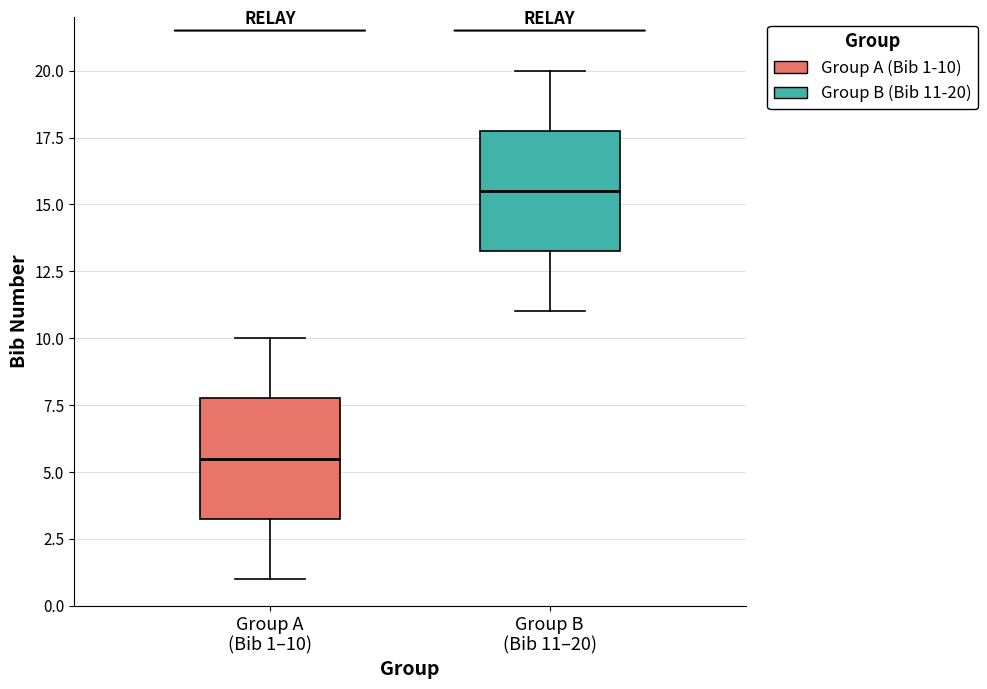

Reading left to right, read every box against the y-axis: the position of its median line, the range the box covers, and the ends of its whiskers. The values are not printed on the chart, so give them approximately, as read against the axis.

Group A (Bib 1–10): median 5.5, box 3.5 to 8.0, whiskers 1.0 to 10.0
Group B (Bib 11–20): median 15.5, box 13.5 to 18.0, whiskers 11.0 to 20.0